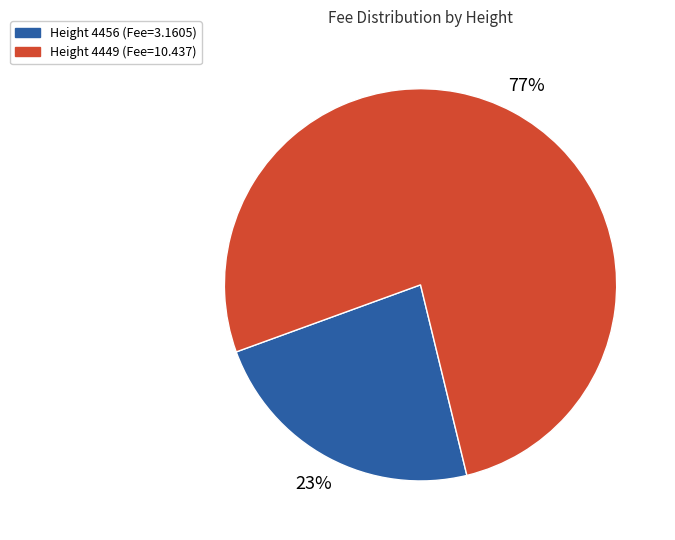

How many segments does this pie chart have?

2